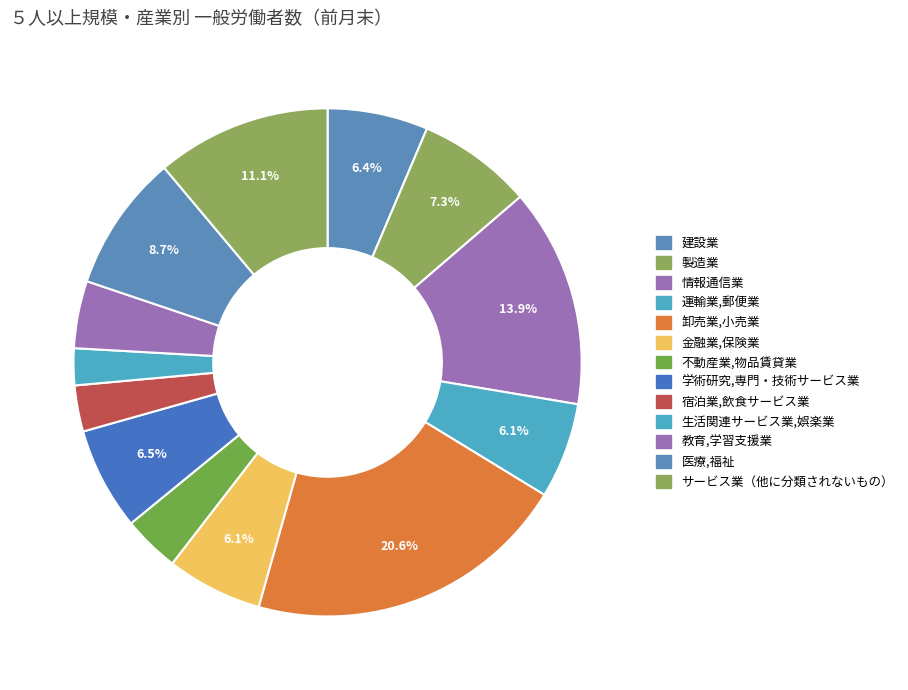

What percentage is the 学術研究,専門・技術サービス業 slice, to the nearest percent?

7%